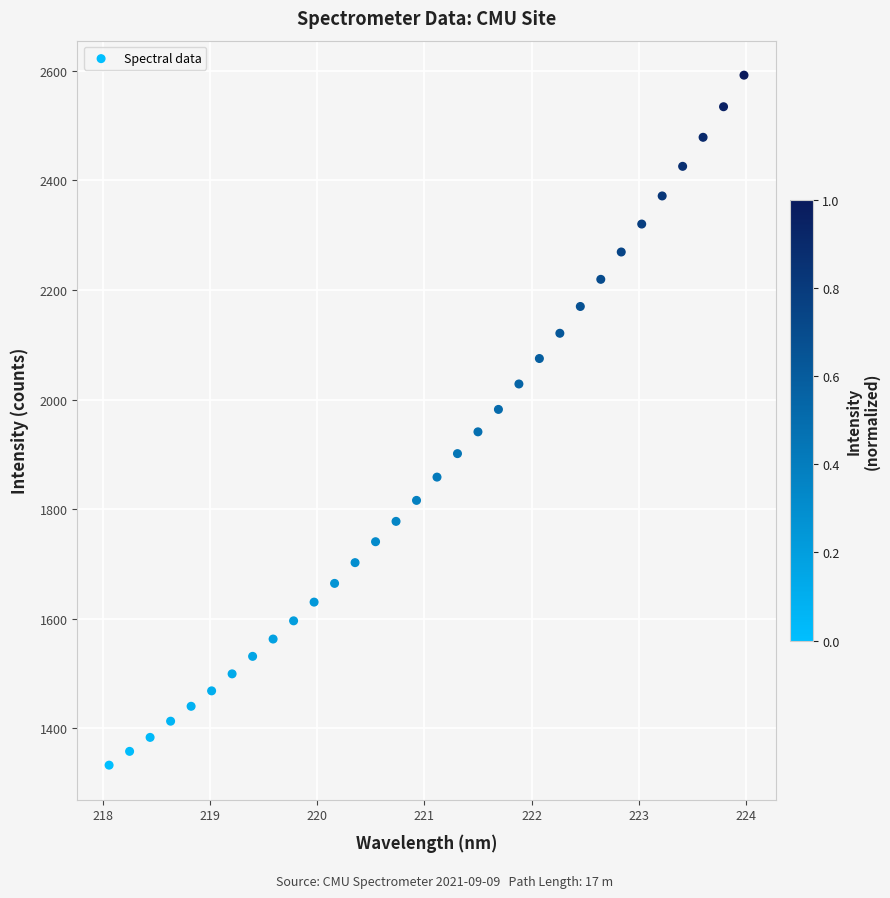

What is the range of X values (max minus min)?

5.9